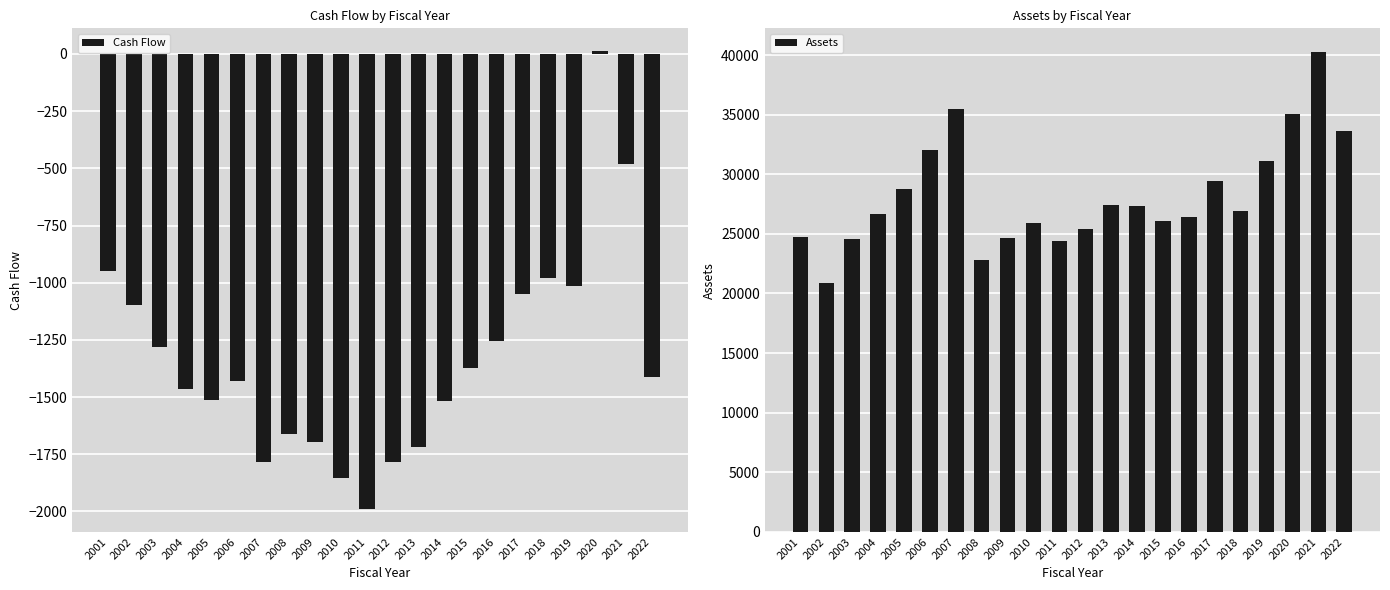

What is the difference between the highest and lowest values at 2012?

27172.1